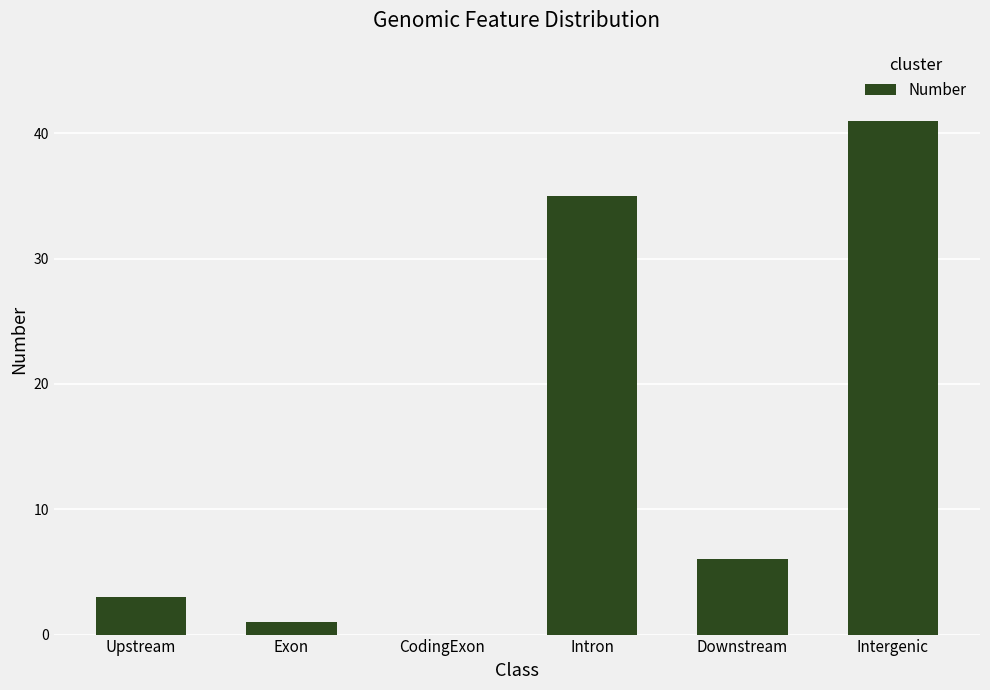

What is the maximum value shown in the chart?

41